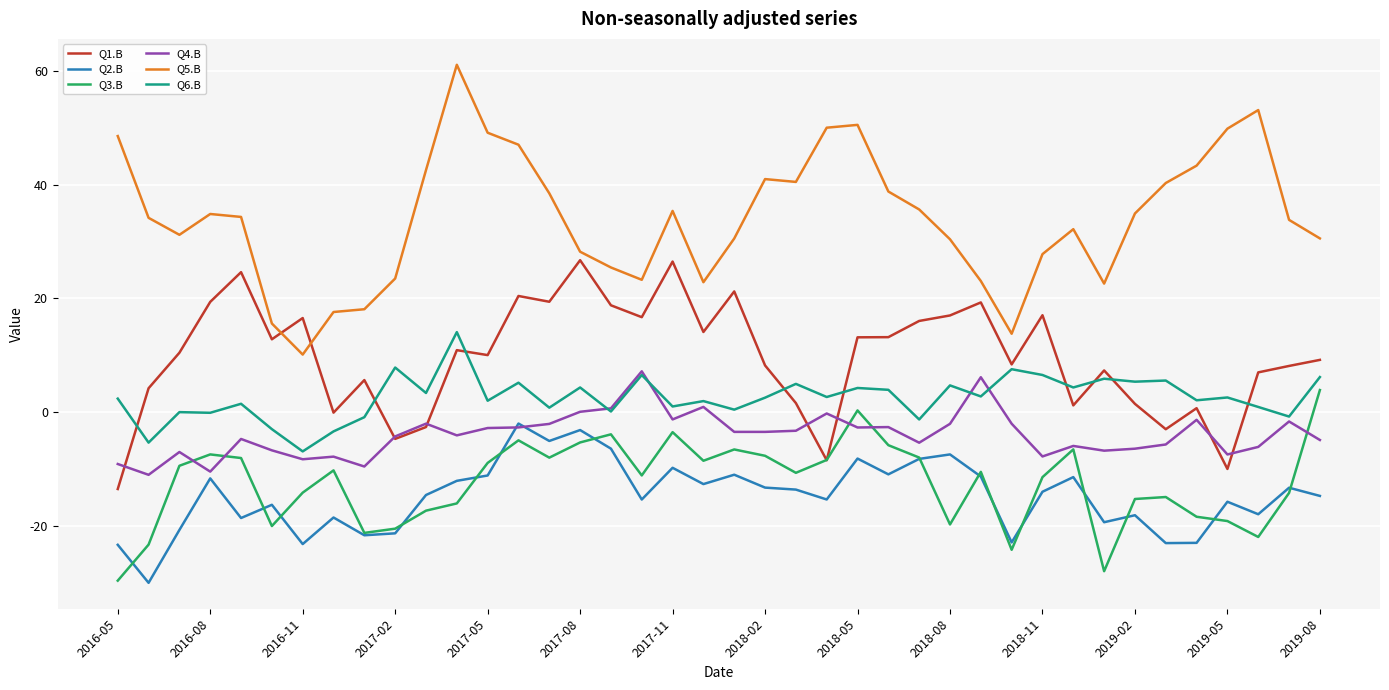

What is the difference between the maximum and minimum values in the Q3.B series?

33.5